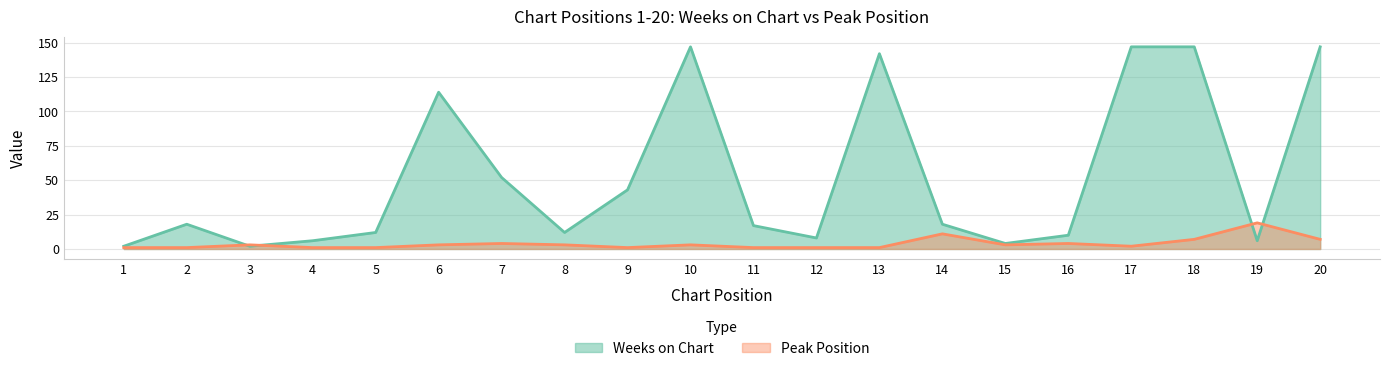

Between which two adjacent categories do Peak Position and Weeks on Chart first intersect?

2 and 3